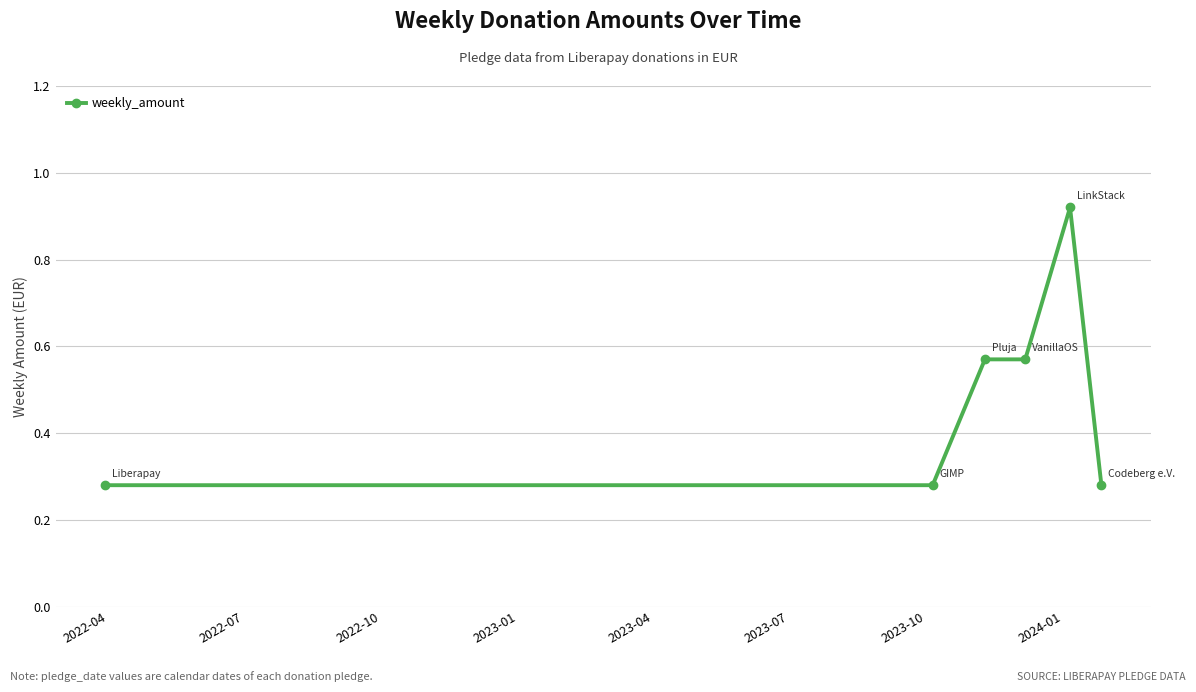

What is the average value?

0.5